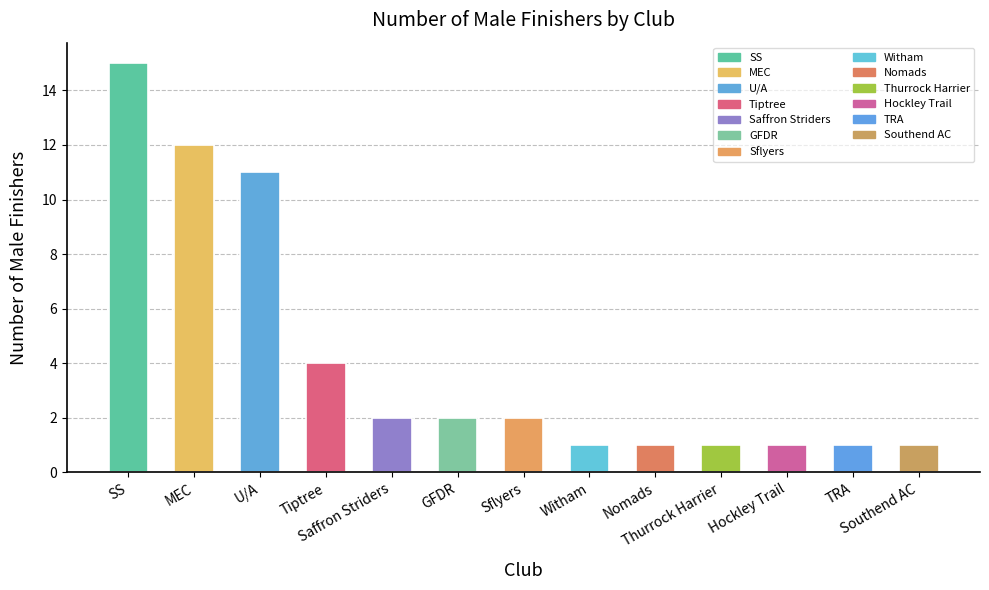

What is the difference between the maximum and minimum values?

14